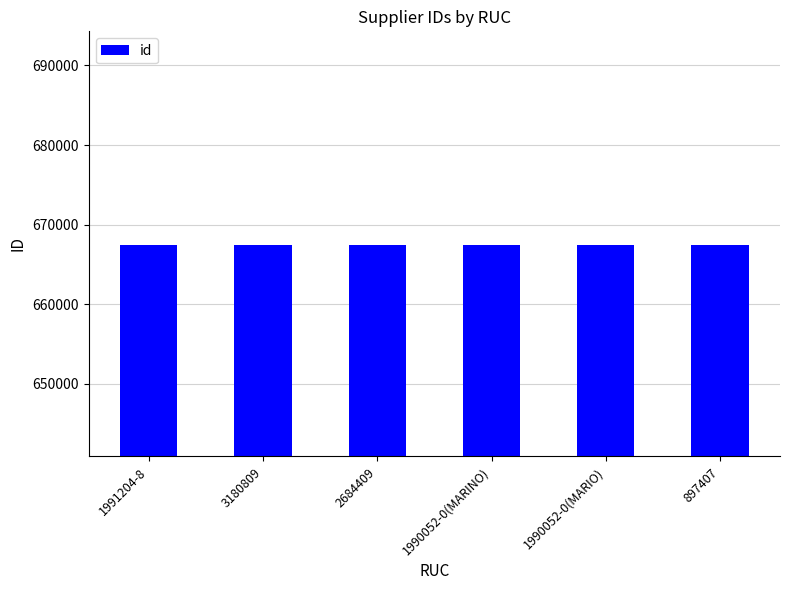

At which label does the data first exceed 667381?

2684409